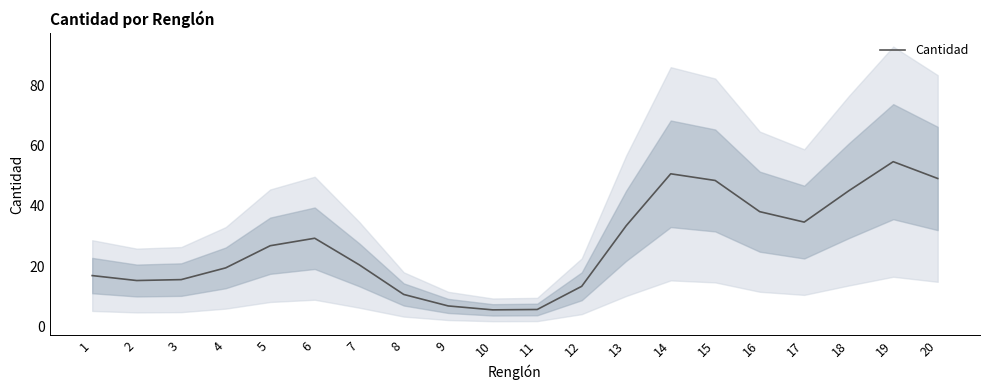

At which category does the data reach its first local peak?

6